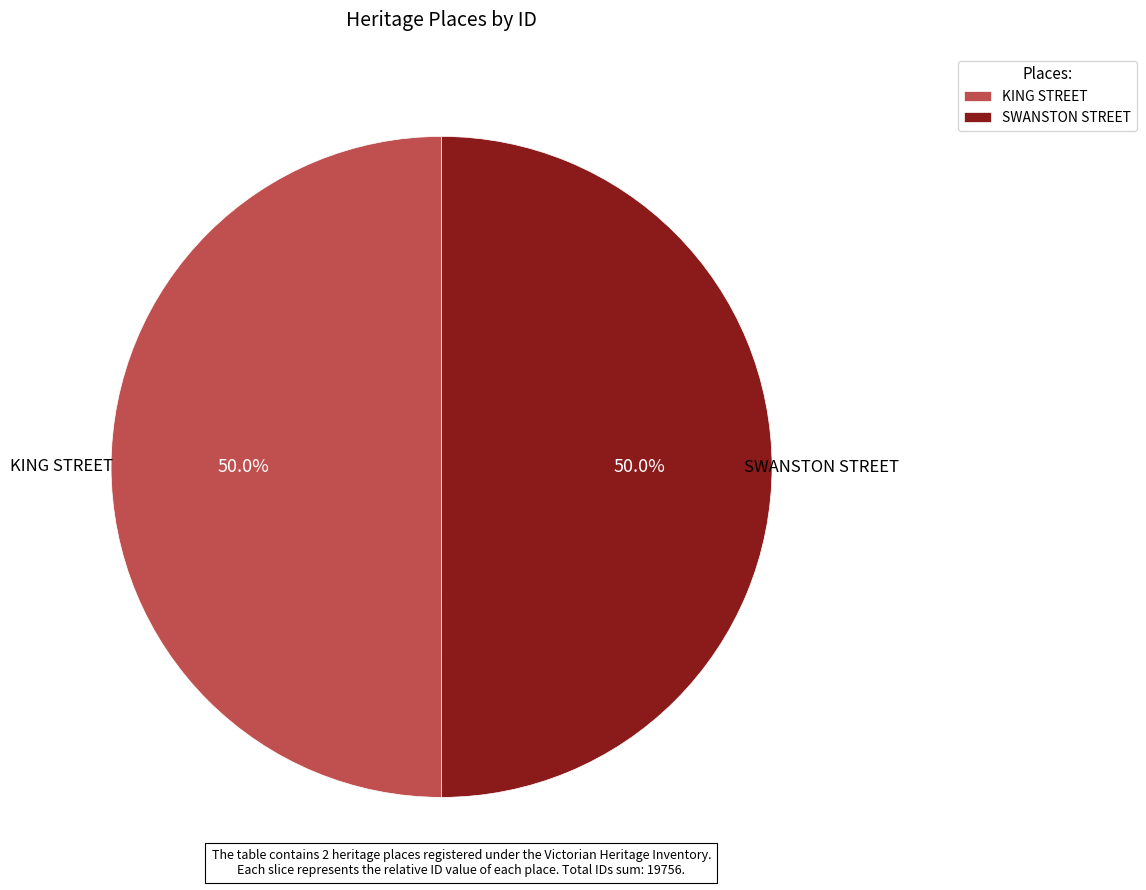

The SWANSTON STREET slice represents 50% of the pie. True or false?

True